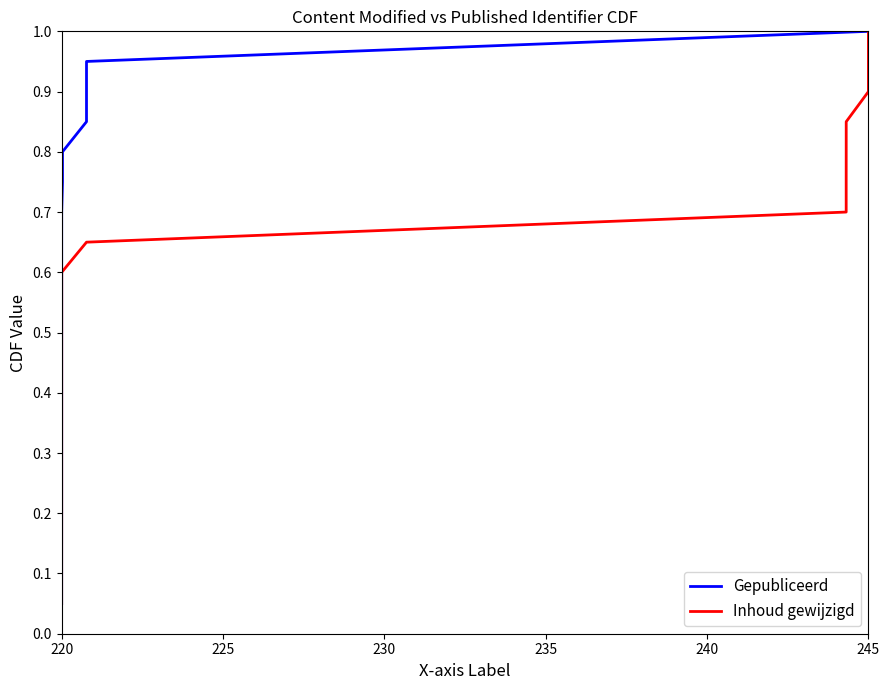

Which category has the lowest value across all series?

220